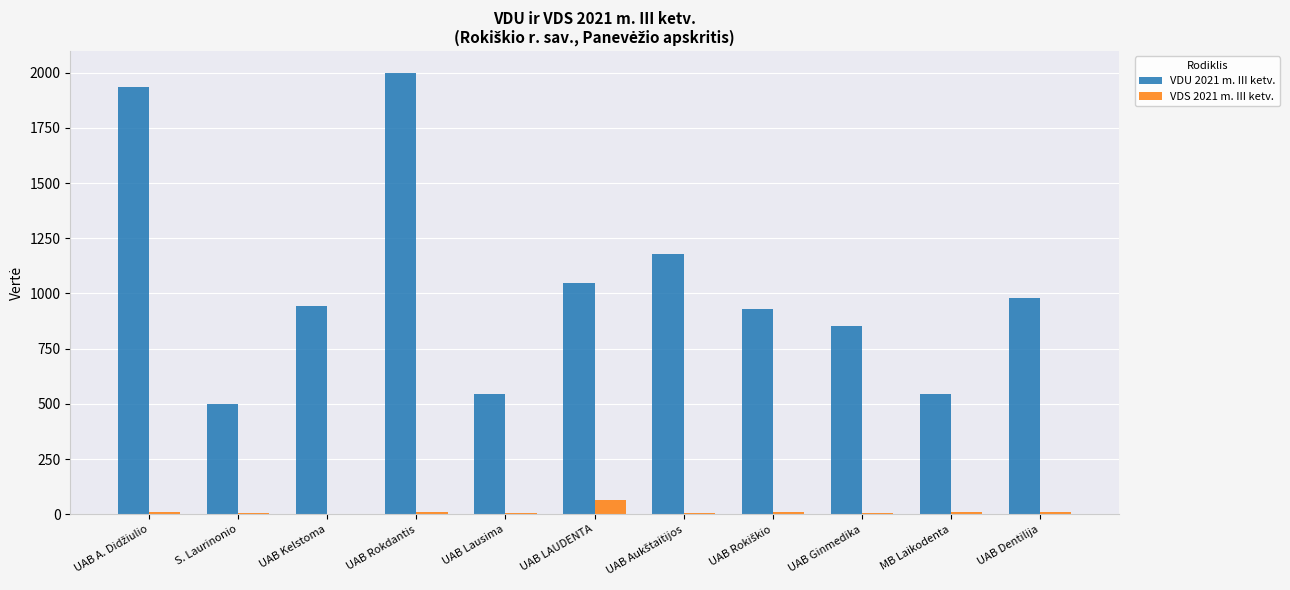

Which series has the largest total across all categories?

VDU 2021 m. III ketv.